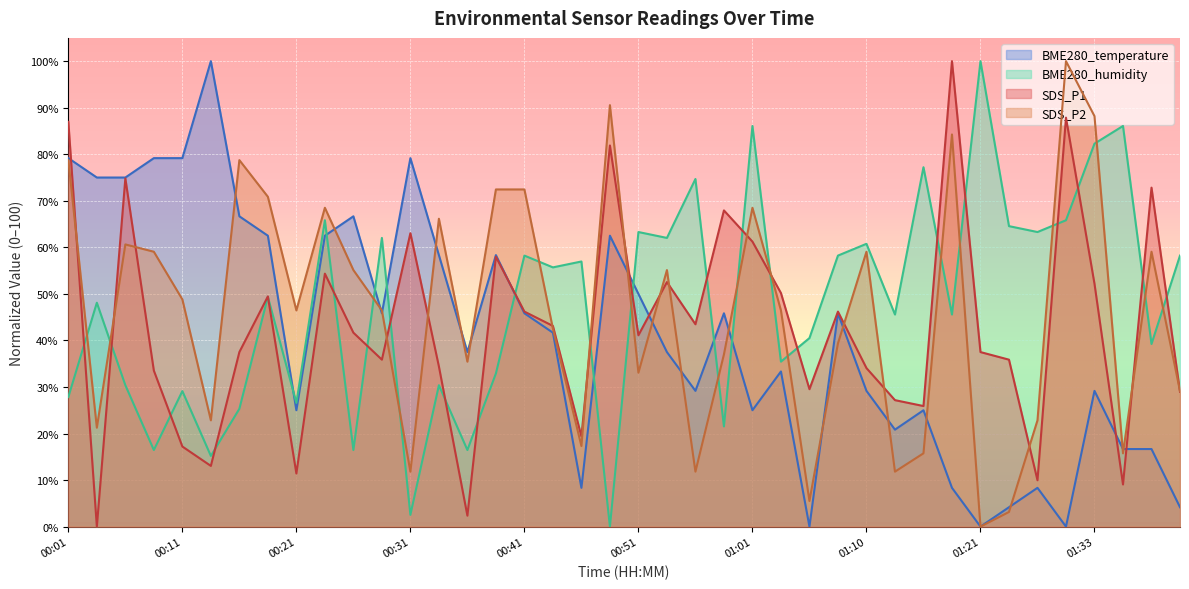

What position from the right is 00:21?

32